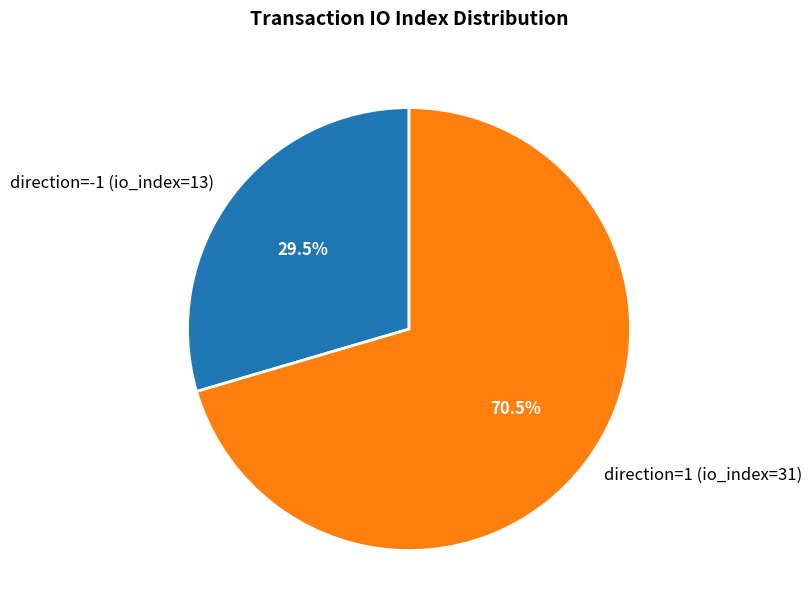

What is the total percentage of direction=1 (io_index=31) and direction=-1 (io_index=13)?

100.0%